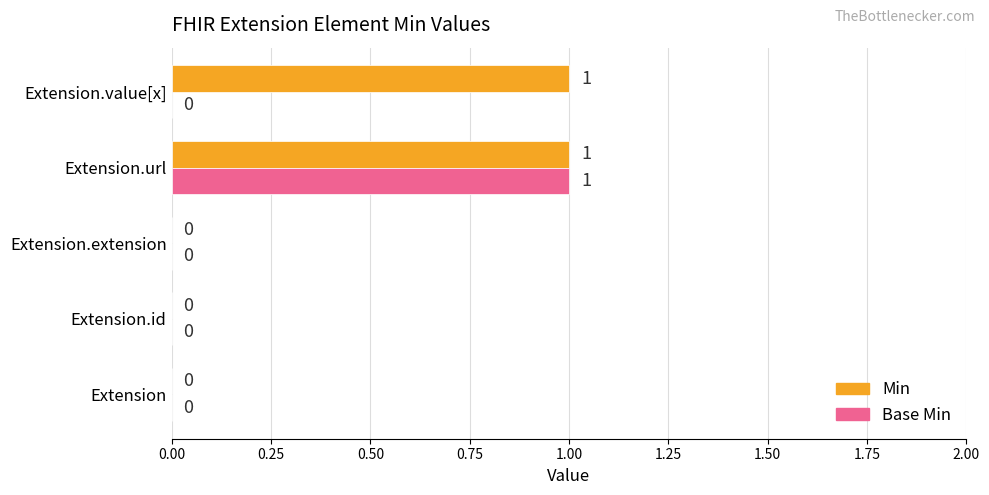

Between Extension.id and Extension.value[x], which series saw the biggest shift?

Min